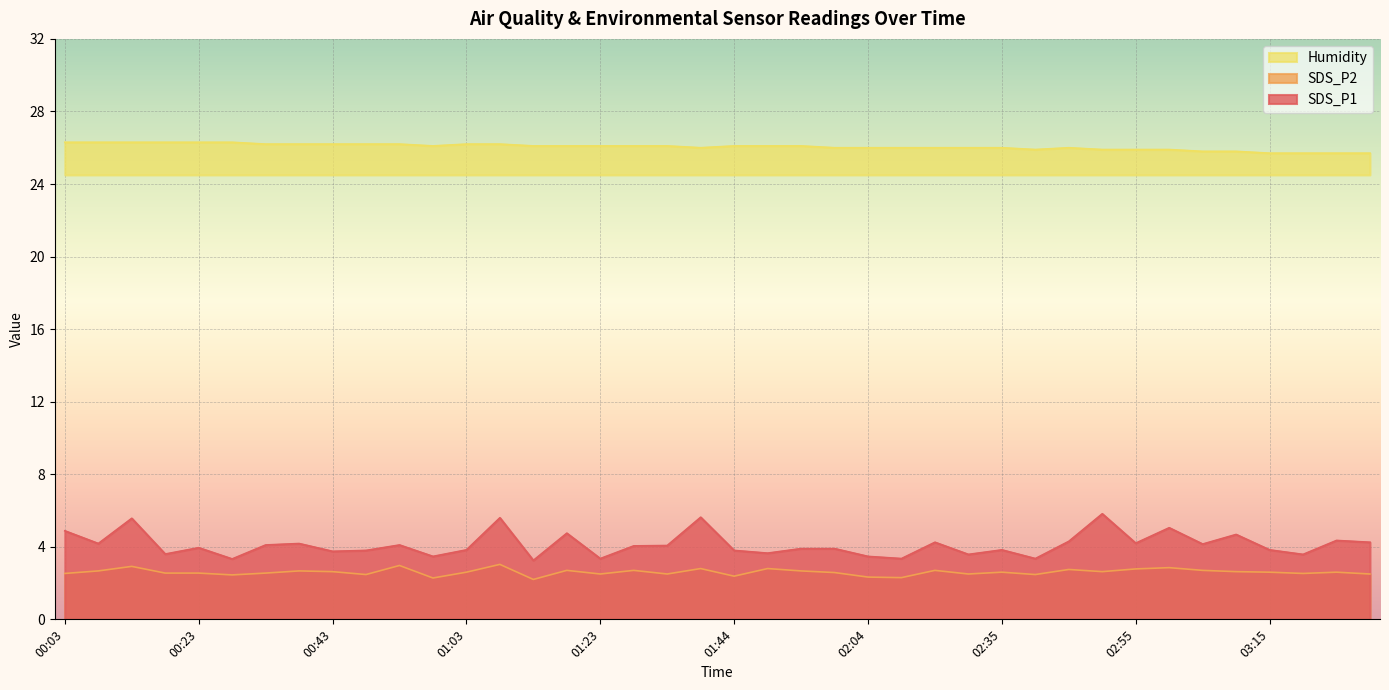

Reading left to right, transcribe all the data shown in this chart.

SDS_P1: 4.9	4.2	5.6	3.6	4.0	3.3	4.1	4.2	3.8	3.8	4.1	3.5	3.8	5.6	3.2	4.8	3.4	4.0	4.1	5.6	3.8	3.6	3.9	3.9	3.5	3.4	4.2	3.6	3.8	3.4	4.3	5.8	4.2	5.0	4.2	4.7	3.8	3.6	4.3	4.2
SDS_P2: 2.5	2.7	2.9	2.5	2.5	2.5	2.5	2.7	2.6	2.5	3.0	2.3	2.6	3.0	2.2	2.7	2.5	2.7	2.5	2.8	2.4	2.8	2.7	2.6	2.3	2.3	2.7	2.5	2.6	2.5	2.8	2.6	2.8	2.9	2.7	2.6	2.6	2.5	2.6	2.5
Humidity: 26.3	26.3	26.3	26.3	26.3	26.3	26.2	26.2	26.2	26.2	26.2	26.1	26.2	26.2	26.1	26.1	26.1	26.1	26.1	26.0	26.1	26.1	26.1	26.0	26.0	26.0	26.0	26.0	26.0	25.9	26.0	25.9	25.9	25.9	25.8	25.8	25.7	25.7	25.7	25.7